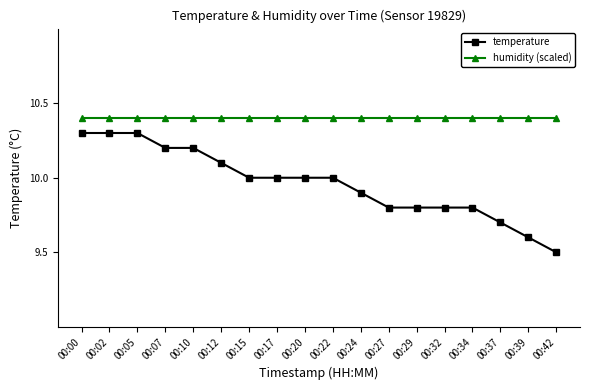

Does the chart display data point markers on the line(s)?

Yes